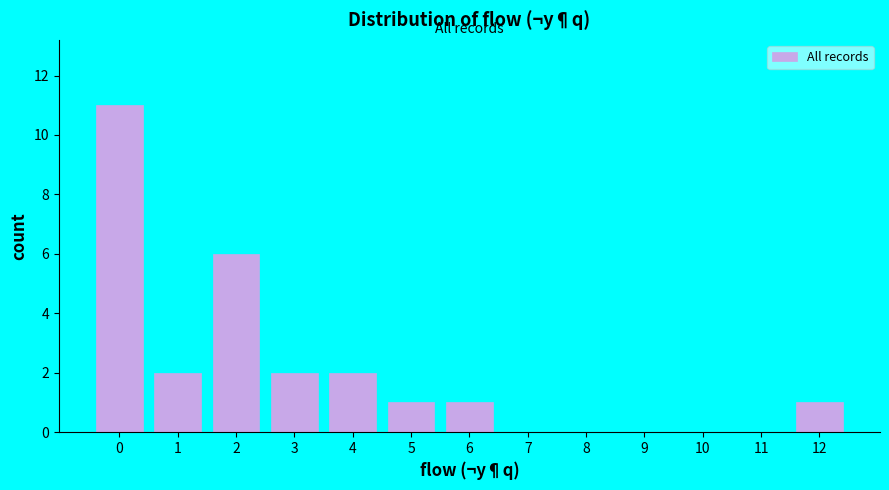

Reading left to right, transcribe all the data shown in this chart.

0=11	1=2	2=6	3=2	4=2	5=1	6=1	7=0	8=0	9=0	10=0	11=0	12=1